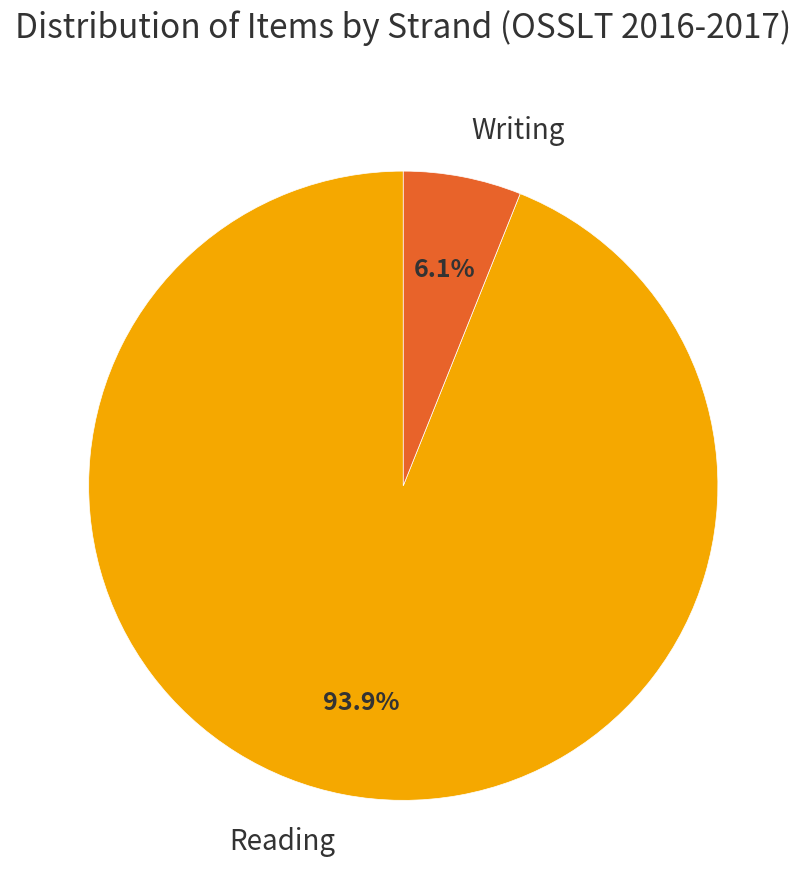

Which slice is the smallest?

Writing